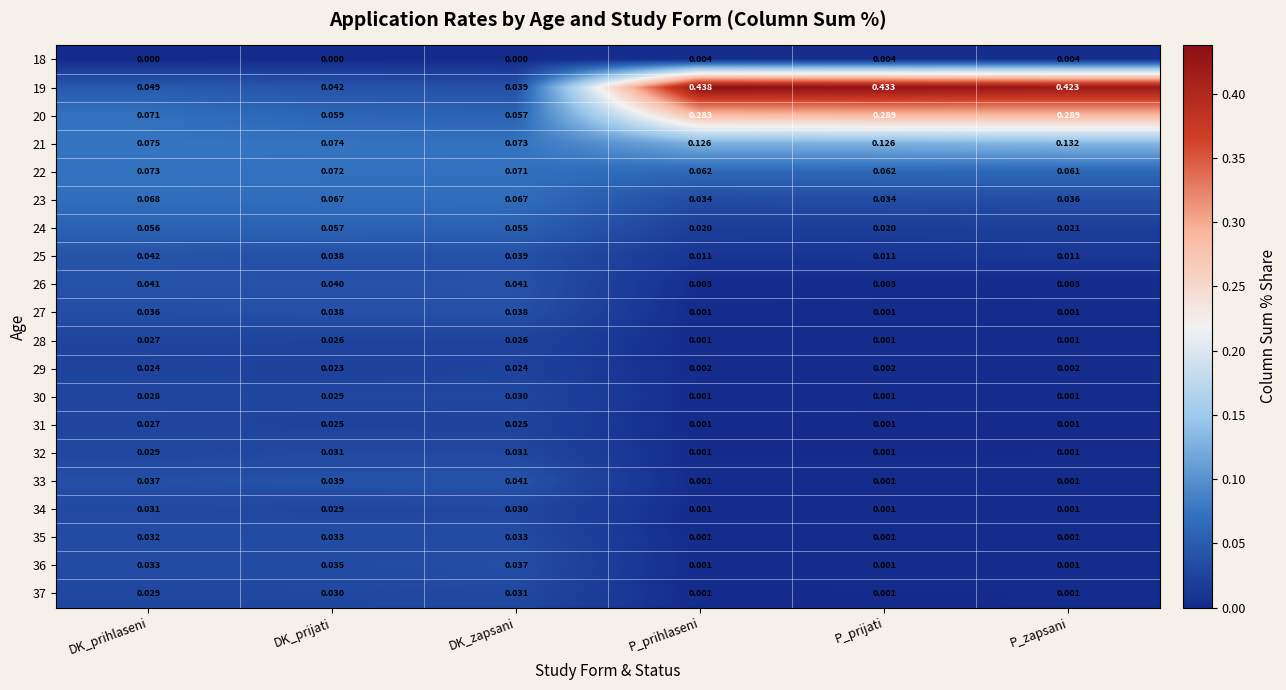

Which series has the widest spread of values?

19